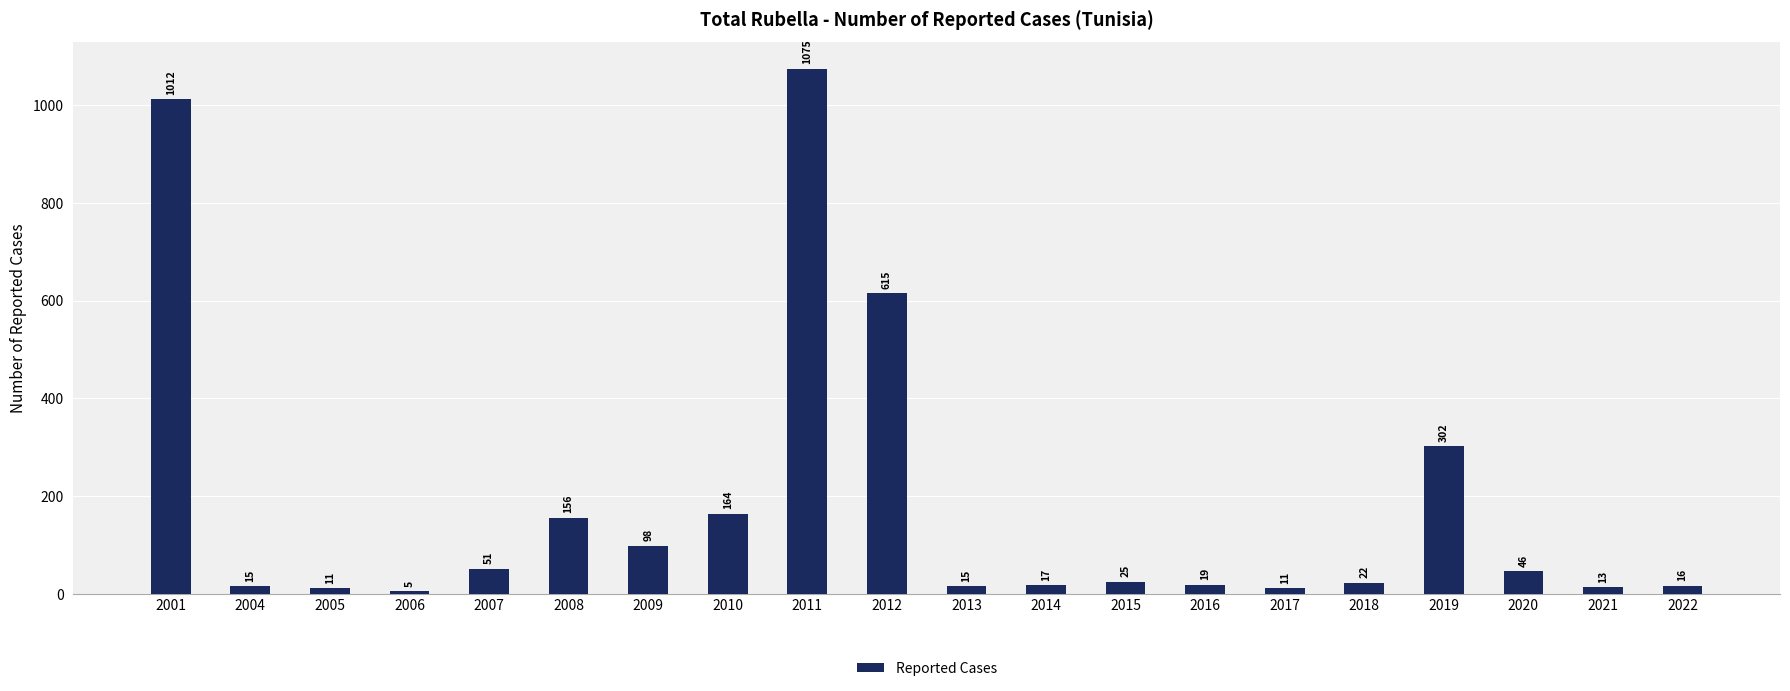

What is the approximate value at 2022, to the nearest 10?

20